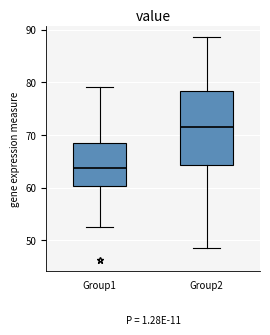

Reading left to right, transcribe this box plot: for each box, give where its median line is, the range the box spans, and where its two whiskers end, as read against the y-axis. The values are not printed on the chart, so give them approximately, as read against the axis.

Group1: median 64, box 60 to 69, whiskers 53 to 79
Group2: median 72, box 64 to 78, whiskers 49 to 89